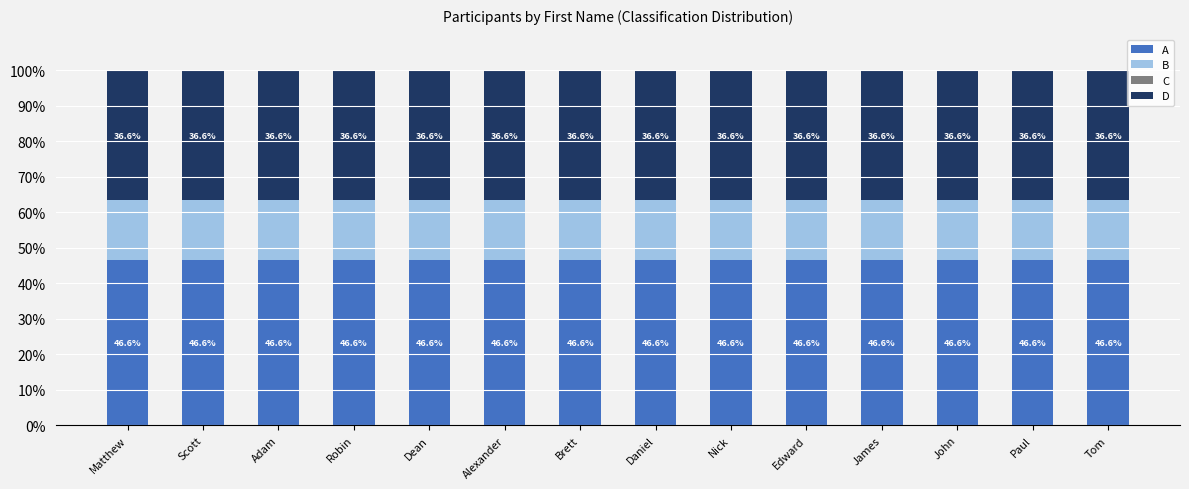

What is the approximate value of A at Matthew?

46.6